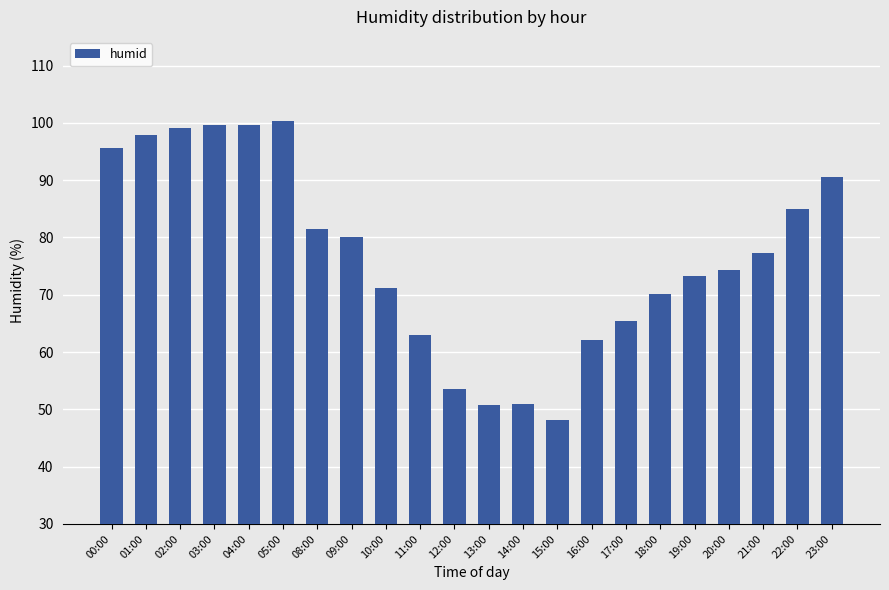

What is the greatest value displayed?

100.3